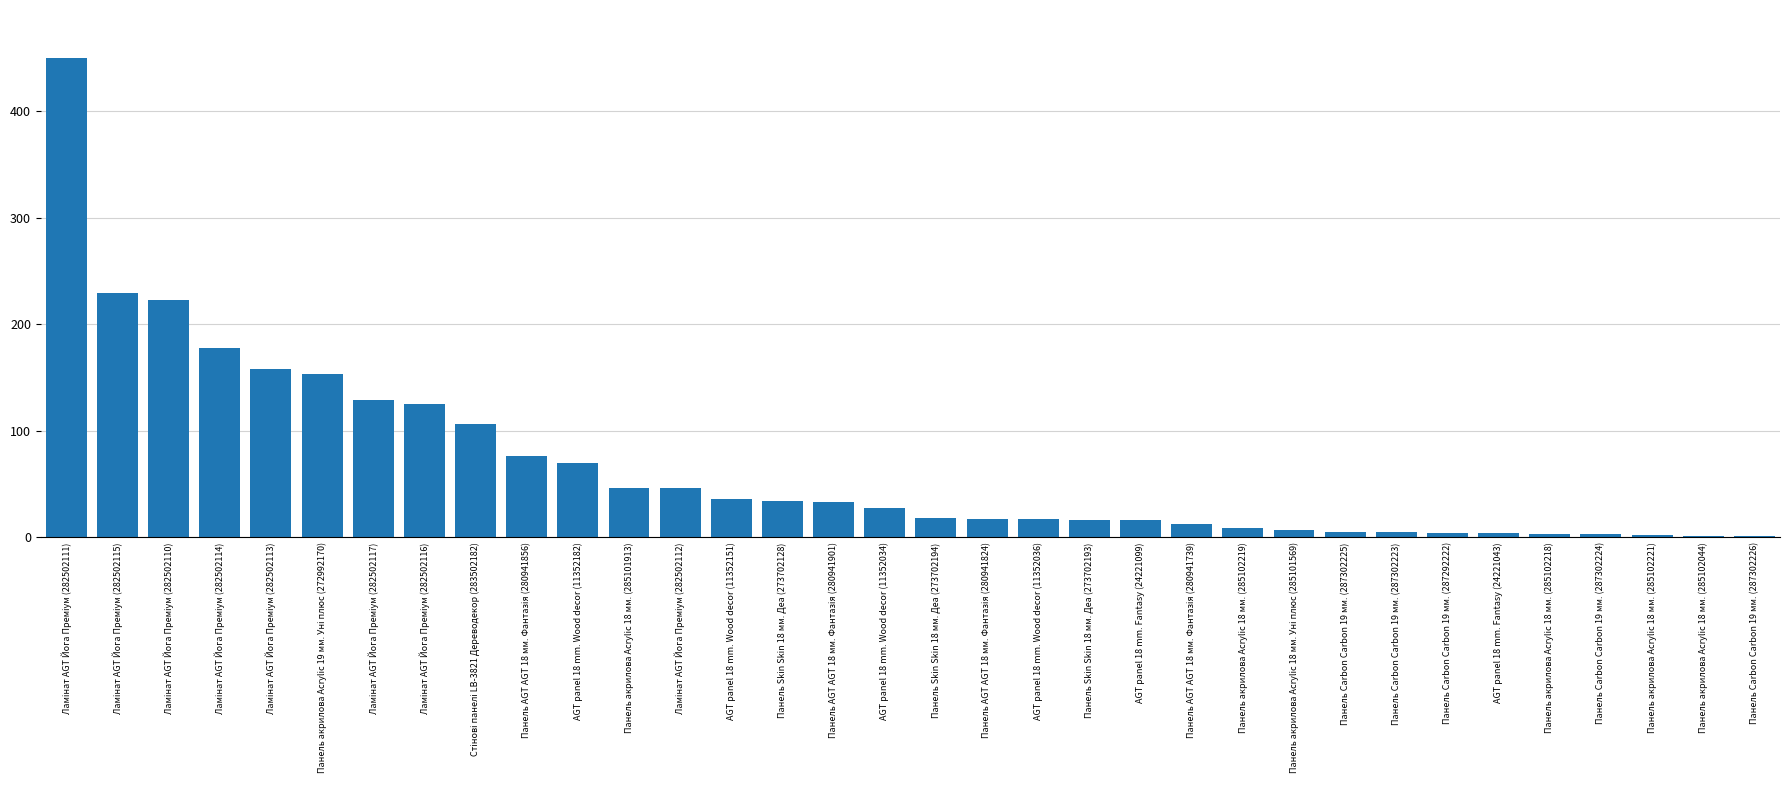

What is the change in value from Панель акрилова Acrylic 18 мм. (285101913) to Панель Skin Skin 18 мм. Деа (273702193)?

-30